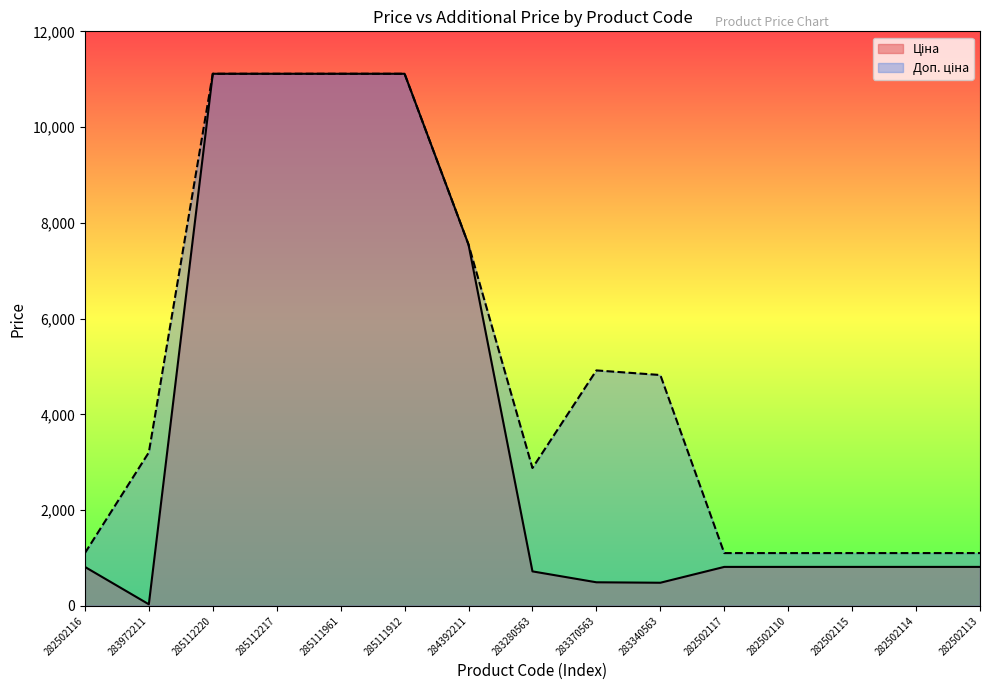

Where is the first local minimum for Доп. ціна?

283280563